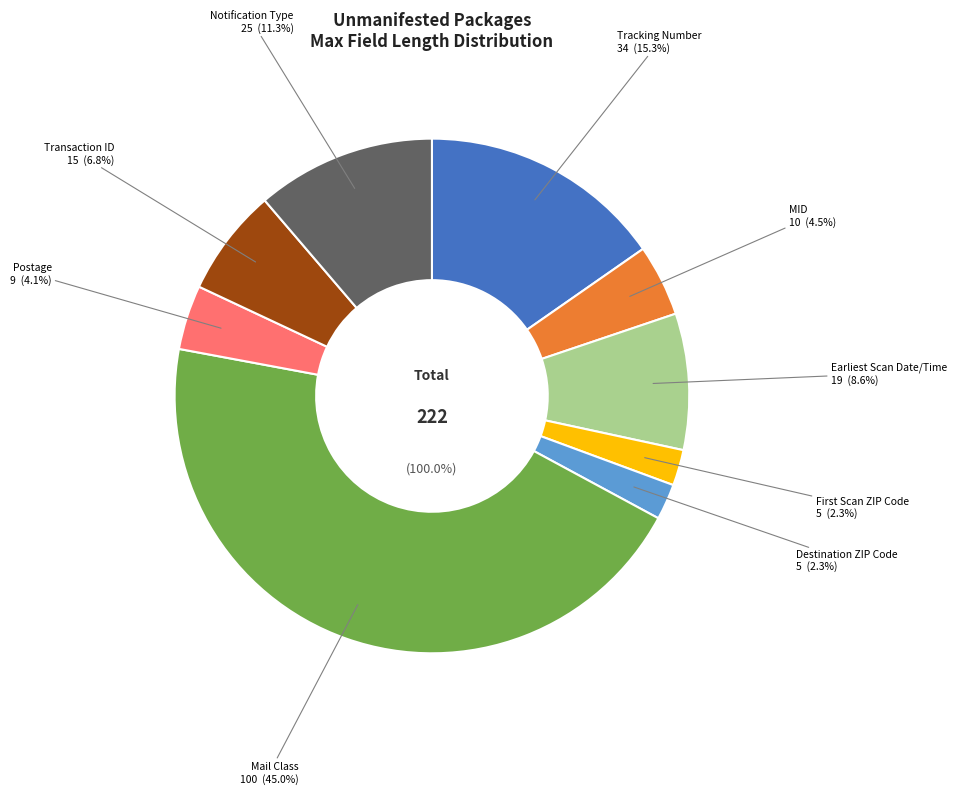

Count the number of slices in the pie.

9